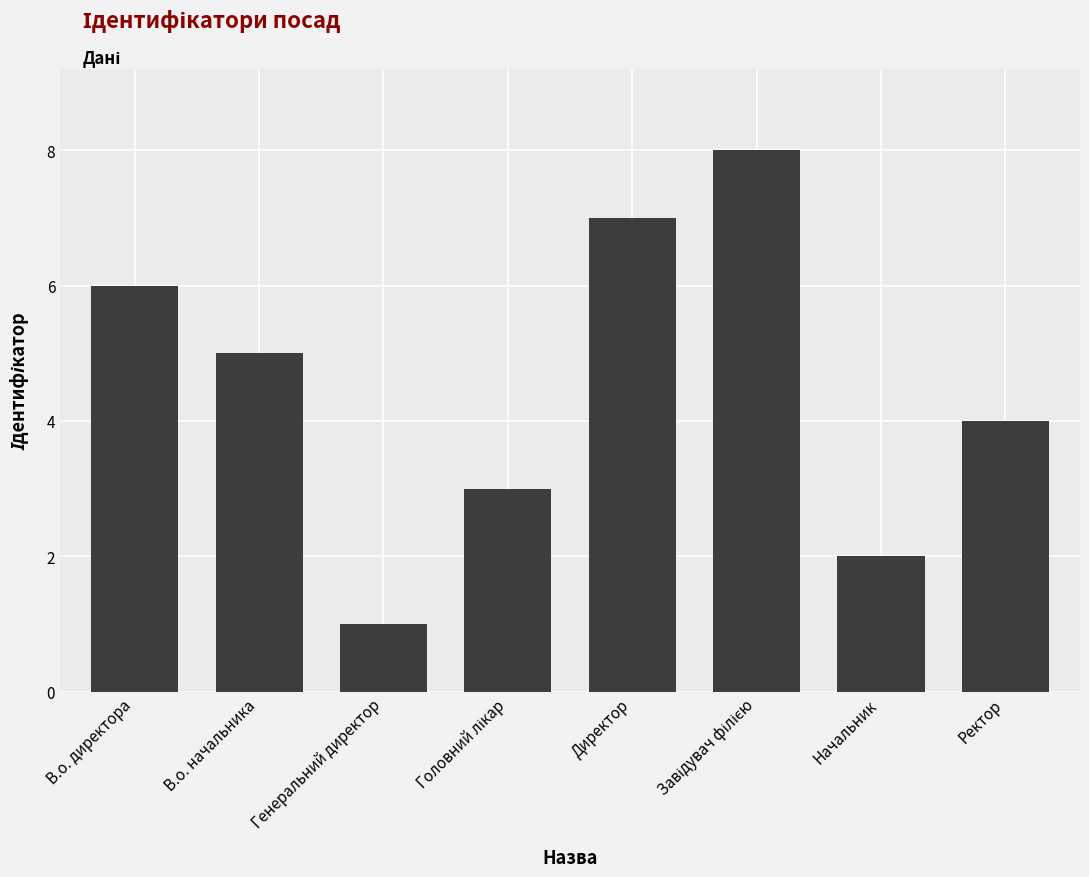

Count the values in the range 3 to 7.

5